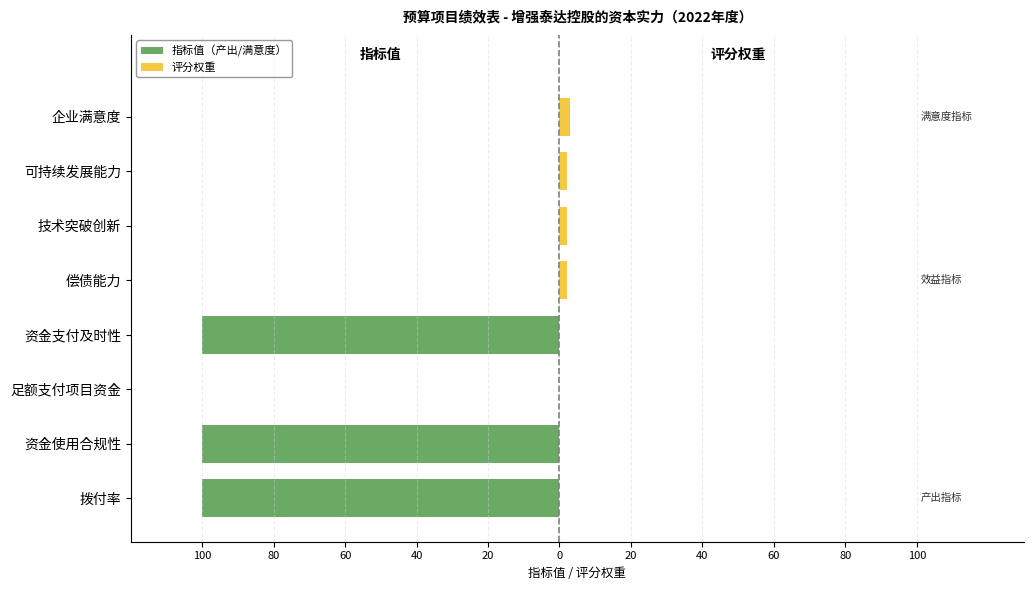

Which series has the widest spread of values?

指标值（产出/满意度）